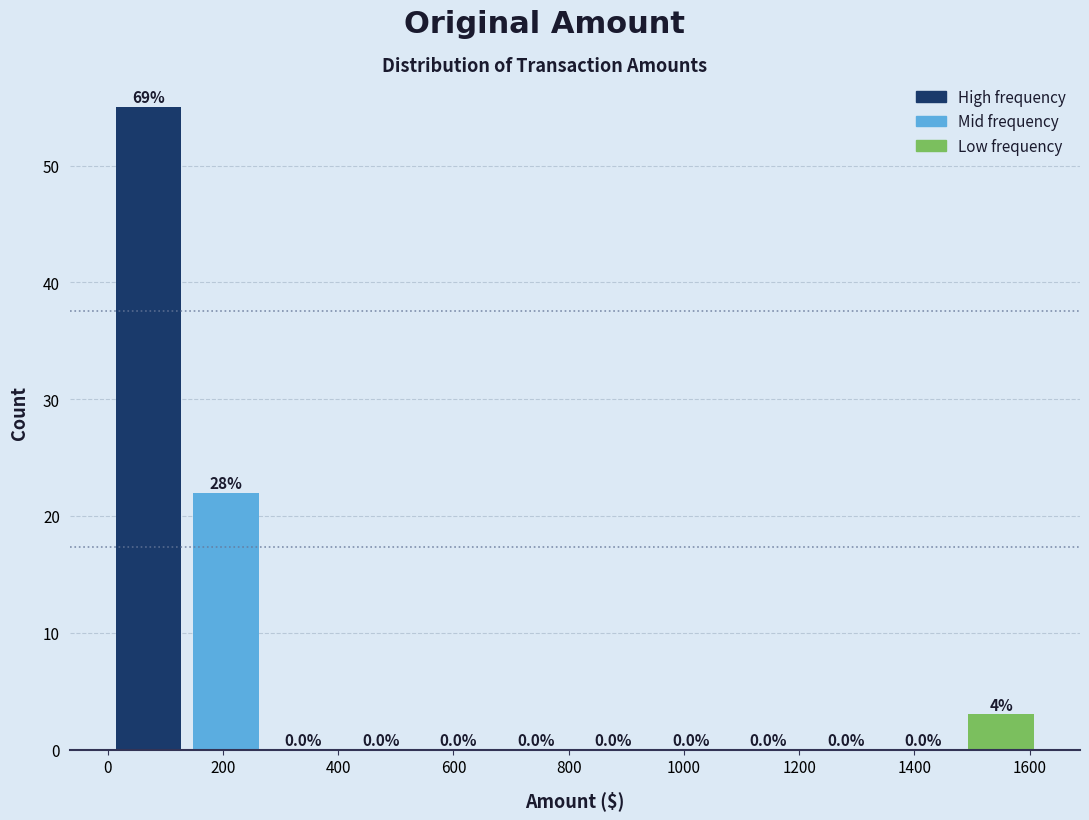

Over which range of the x-axis is the bar tallest?

0 to 140